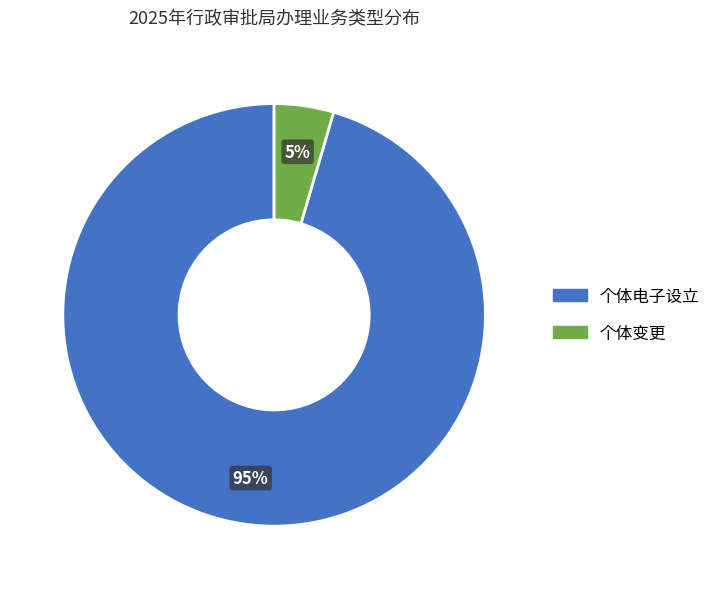

To the nearest percent, what is the average slice percentage?

50%